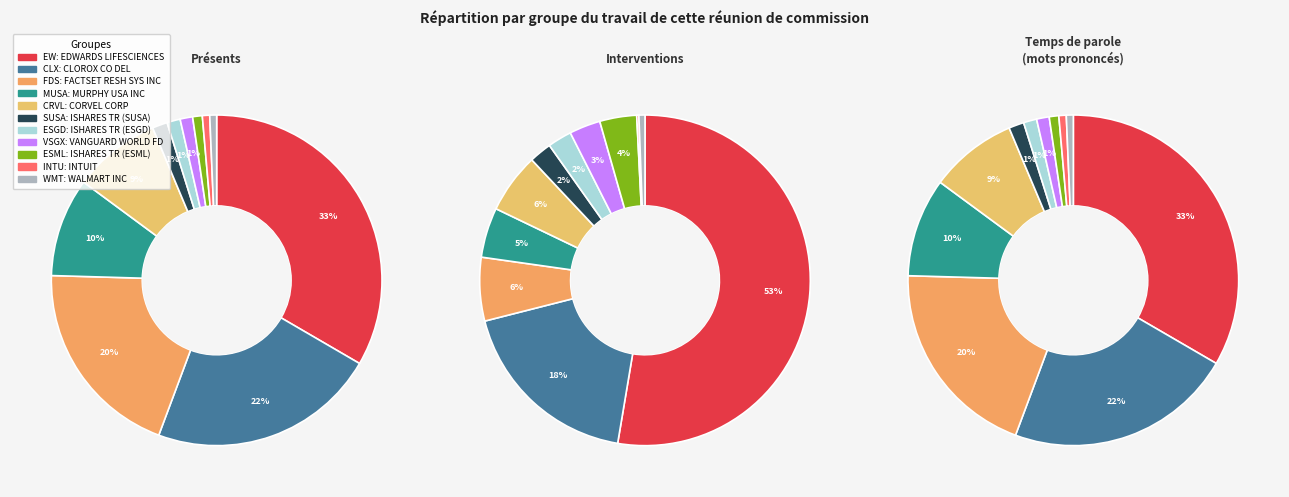

To the nearest percent, what percentage of the pie is WALMART INC?

1%